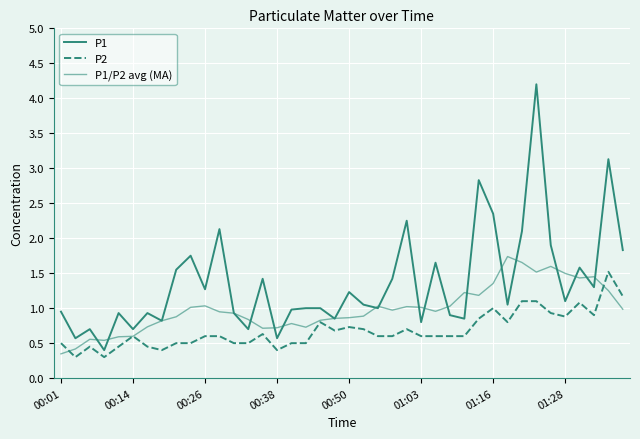

Which series ends up on top after the final intersection of P1/P2 avg (MA) and P2?

P2